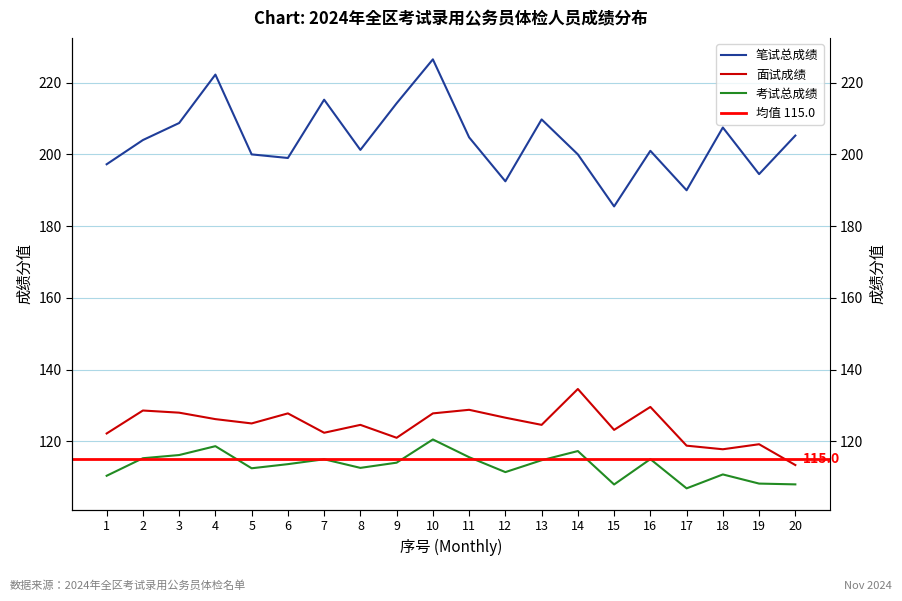

Count the number of categories in the chart.

20